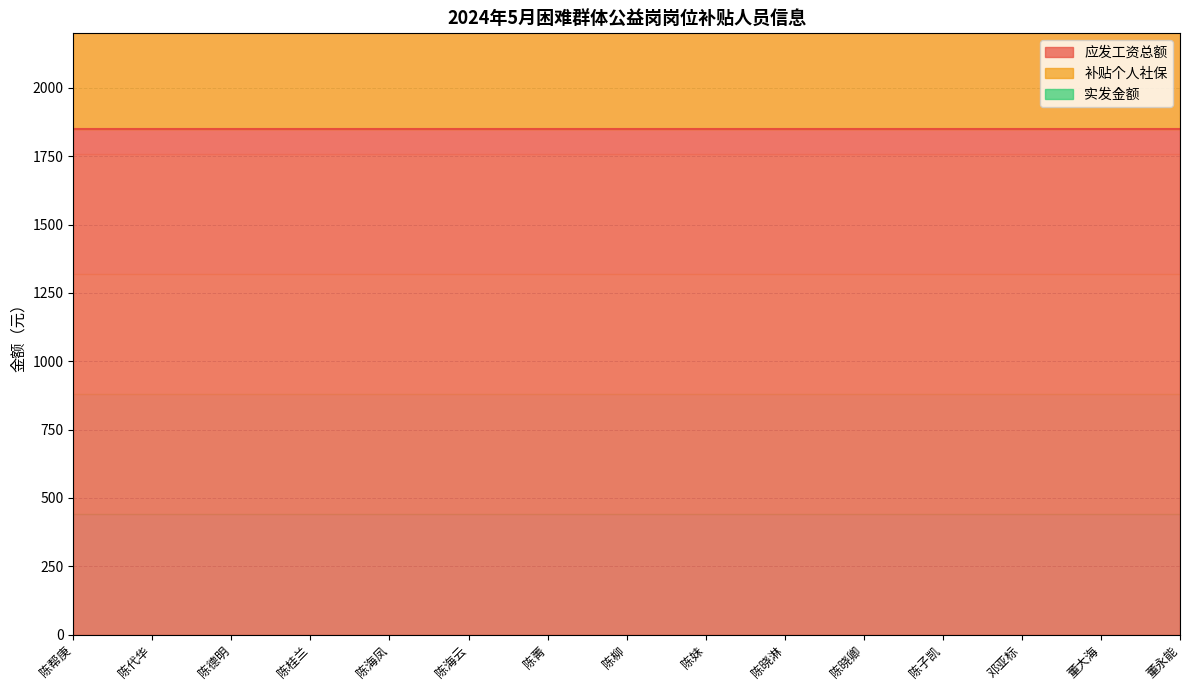

What is the label of the 15th point from the left?

董永能